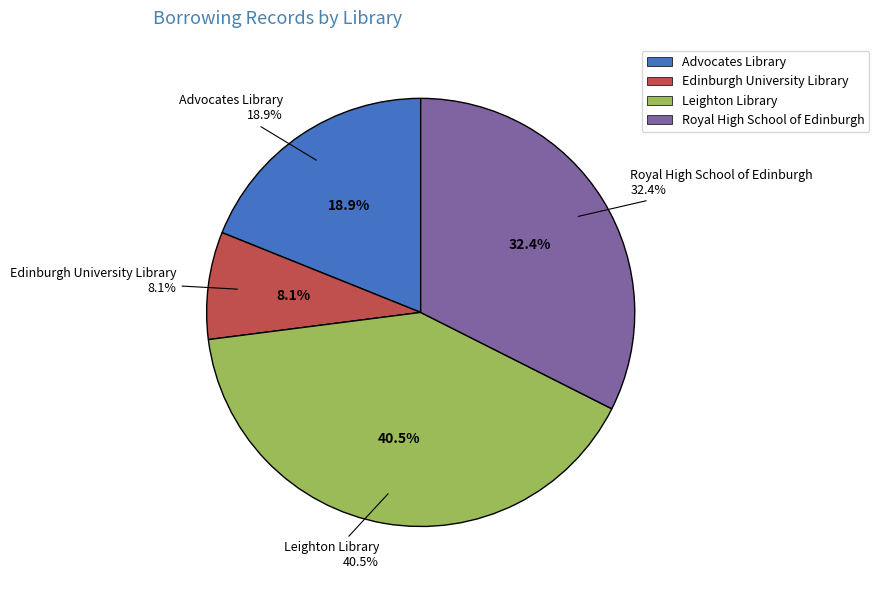

How many segments does this pie chart have?

4